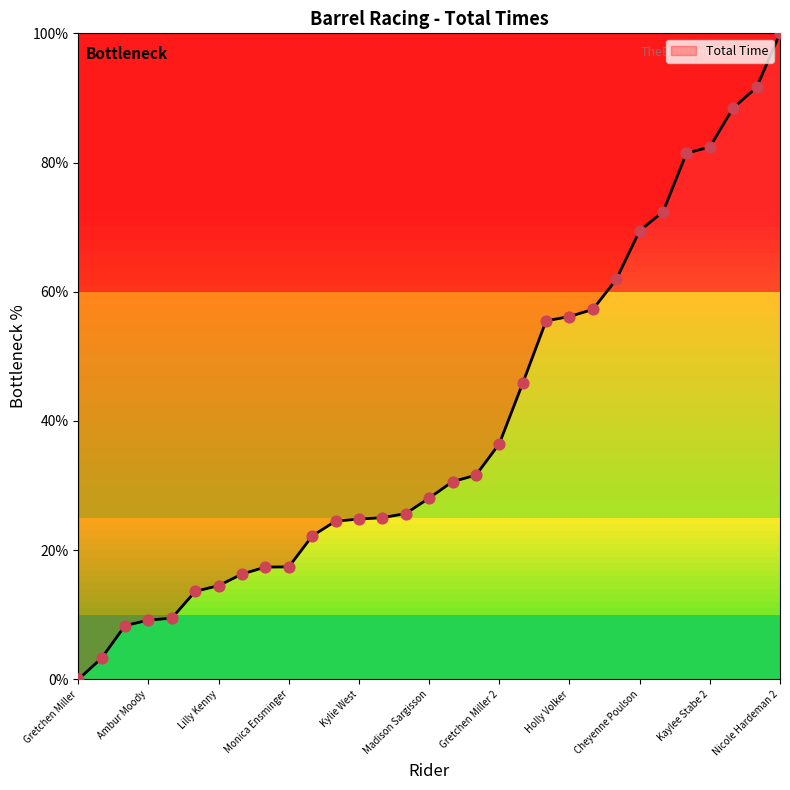

What is the maximum value shown in the chart?

100.0